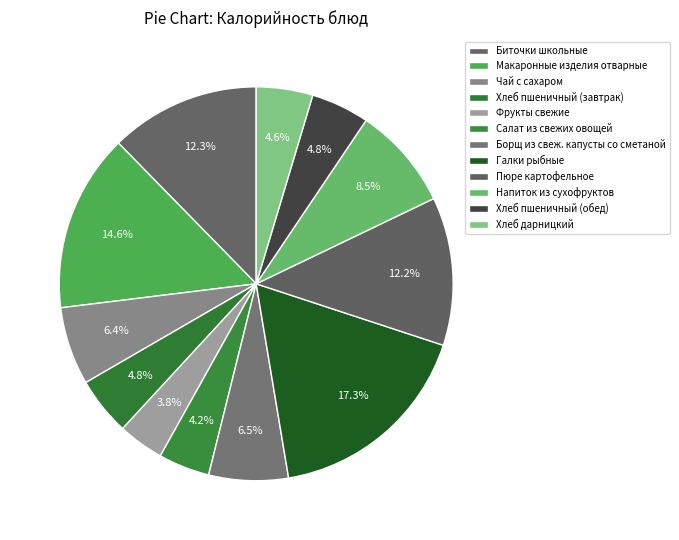

What is the change in value from Чай с сахаром to Хлеб дарницкий?

-26.1